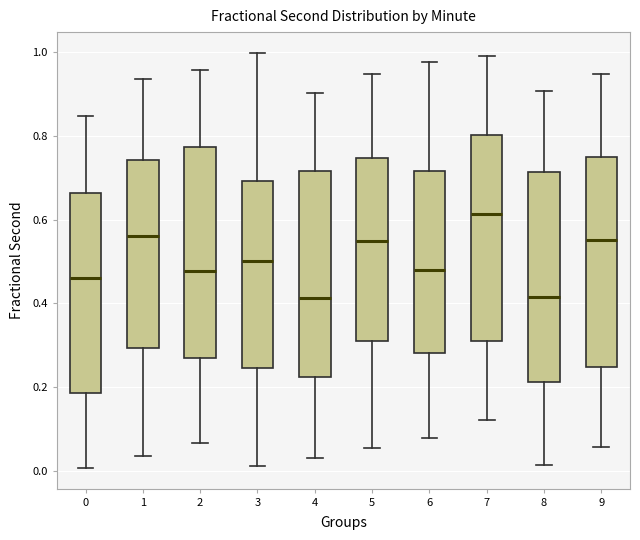

Which box has the highest median line?

7